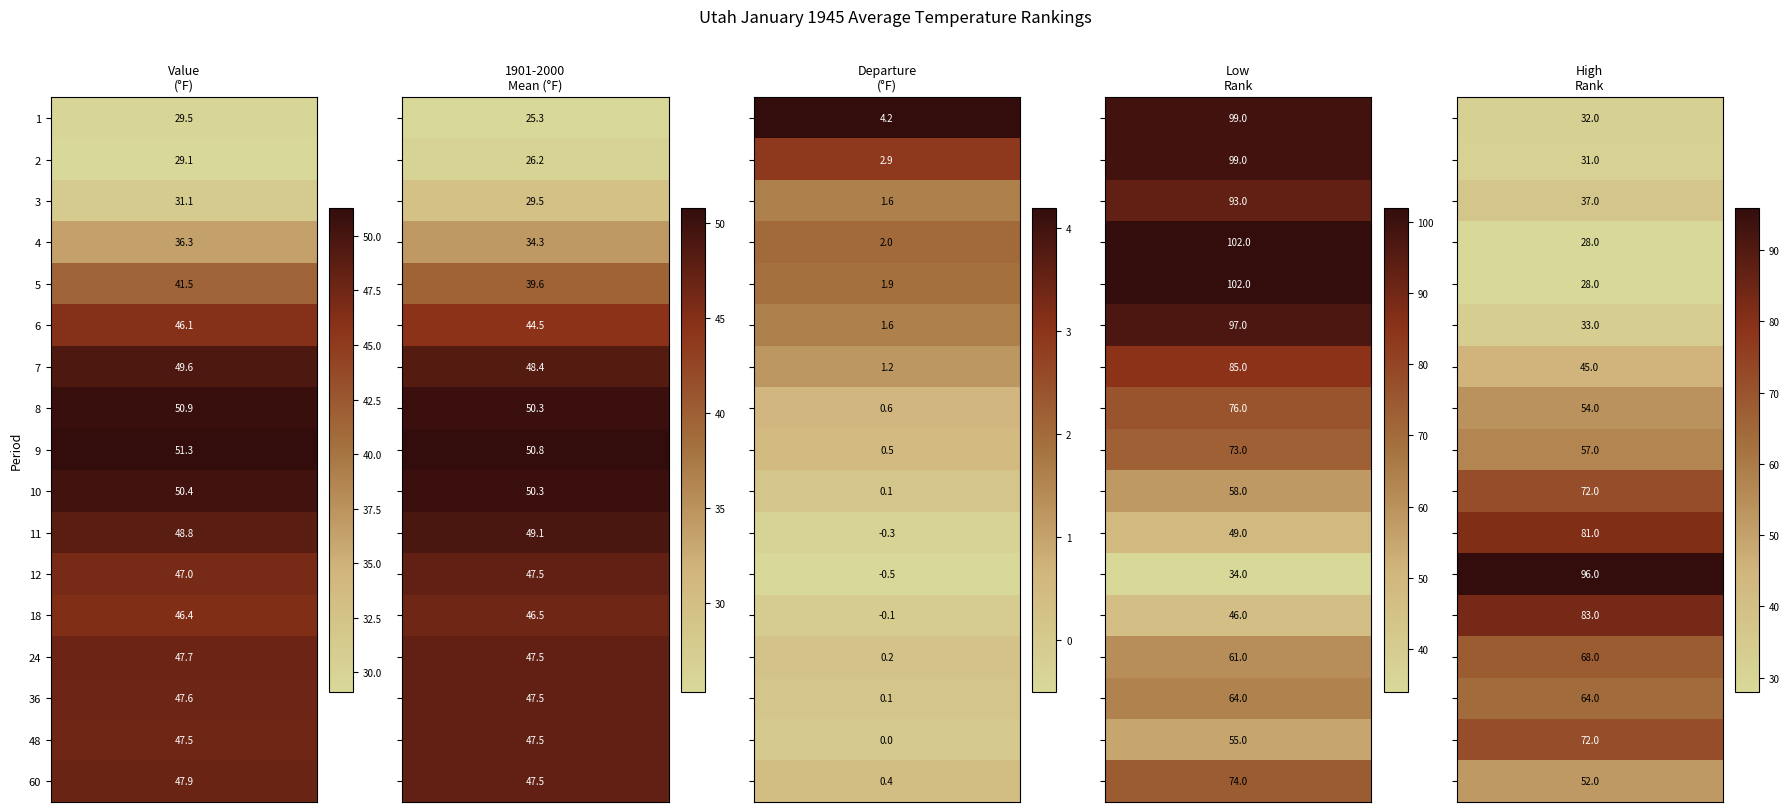

The value of 36 at 4 is 112.6. True or false?

False